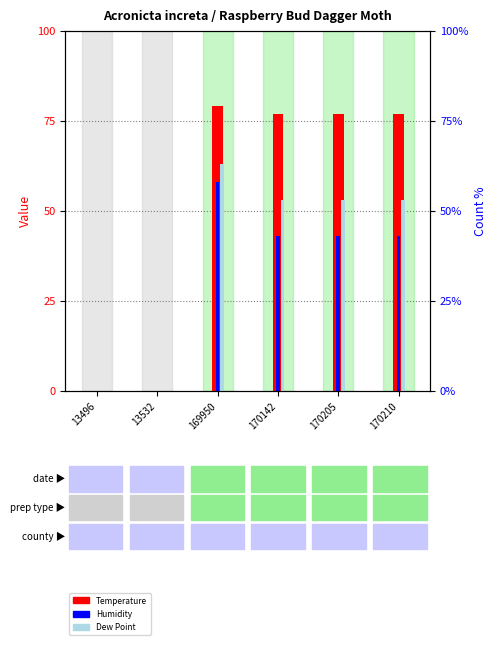

Reading right to left, transcribe all the data shown in this chart.

Temperature: 77	77	77	79	0	0
Humidity: 43	43	43	58	0	0
Dew Point: 53	53	53	63	0	0